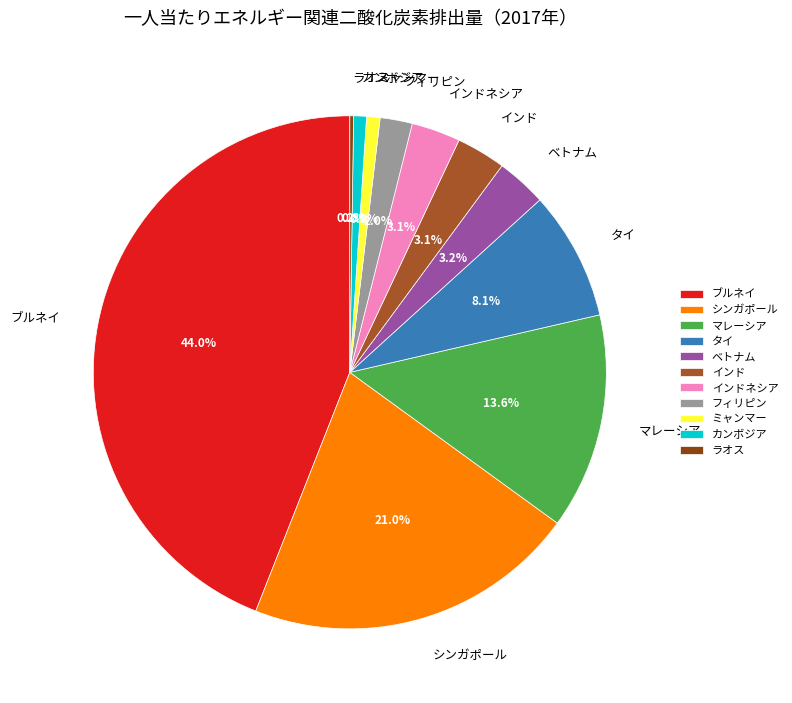

Does インド represent more than half of the total?

No